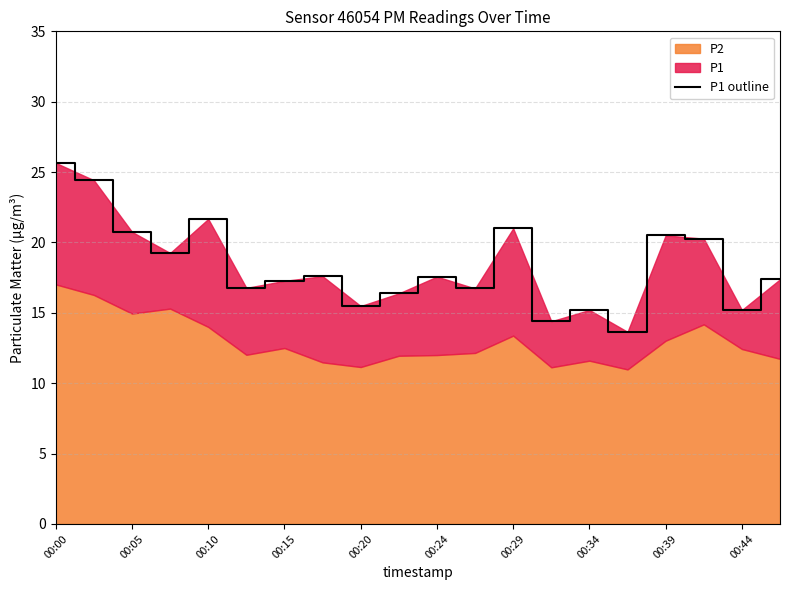

What is the change in value from 00:29 to 11?

-0.5